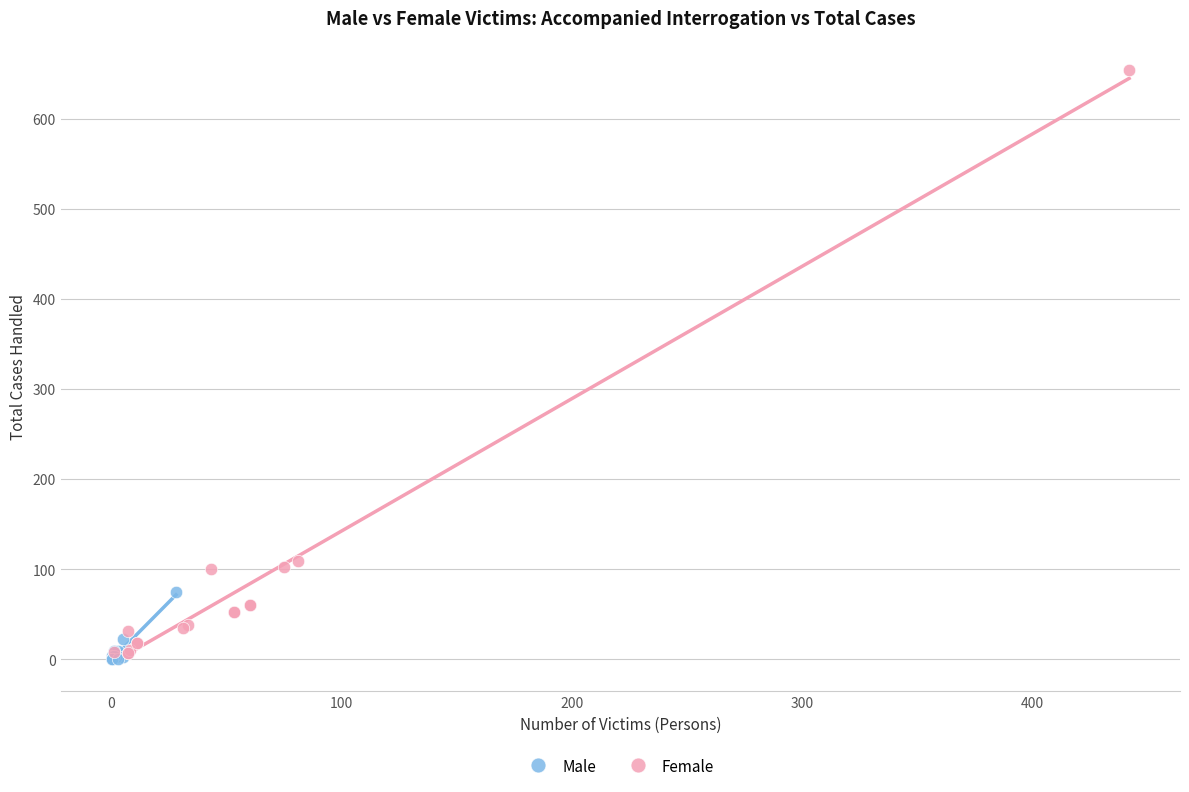

Which series has the largest Y range (max minus min)?

Female